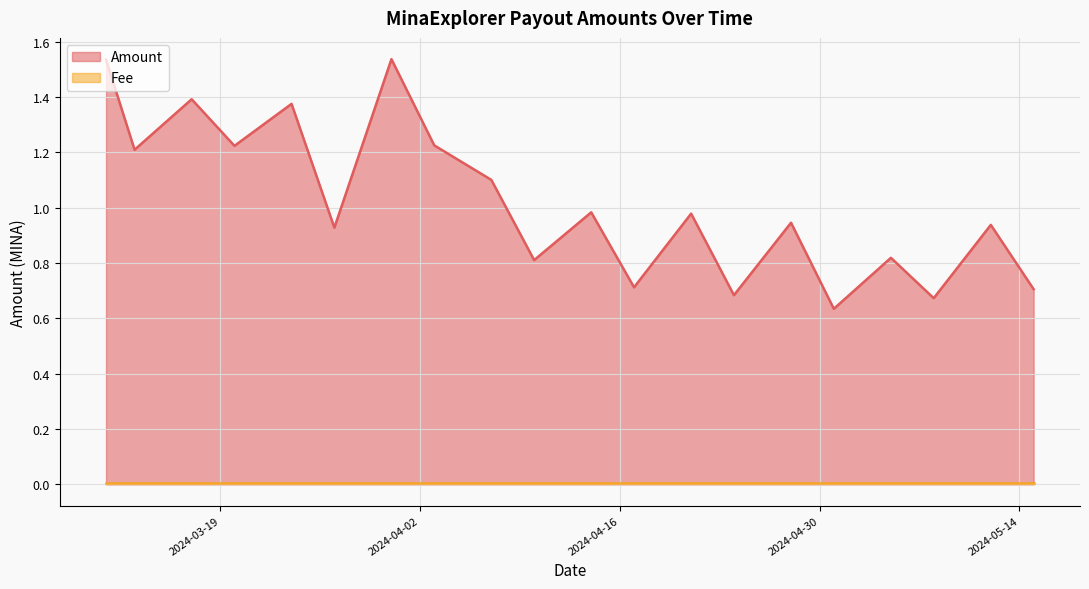

At which label does Fee reach its peak?

2024-05-15